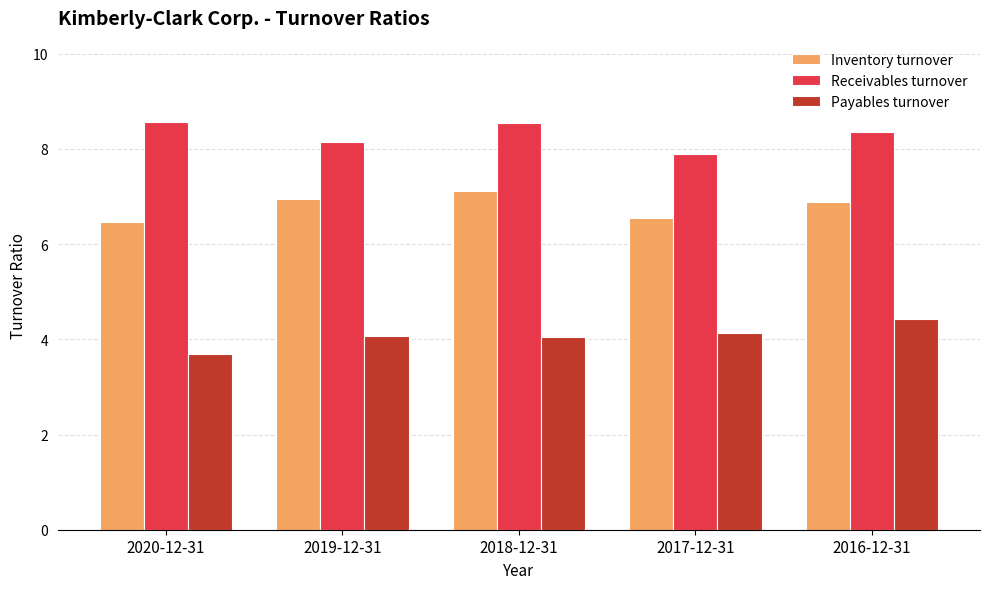

What is the minimum value for Inventory turnover?

6.5